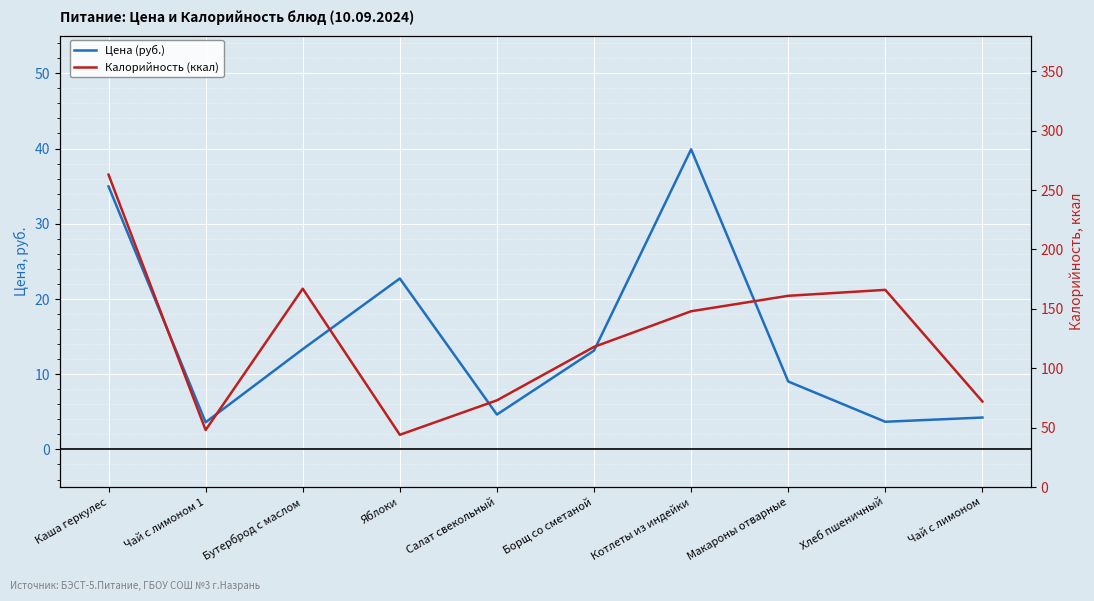

True or false: Калорийность (ккал) and Цена (руб.) intersect in this chart.

False